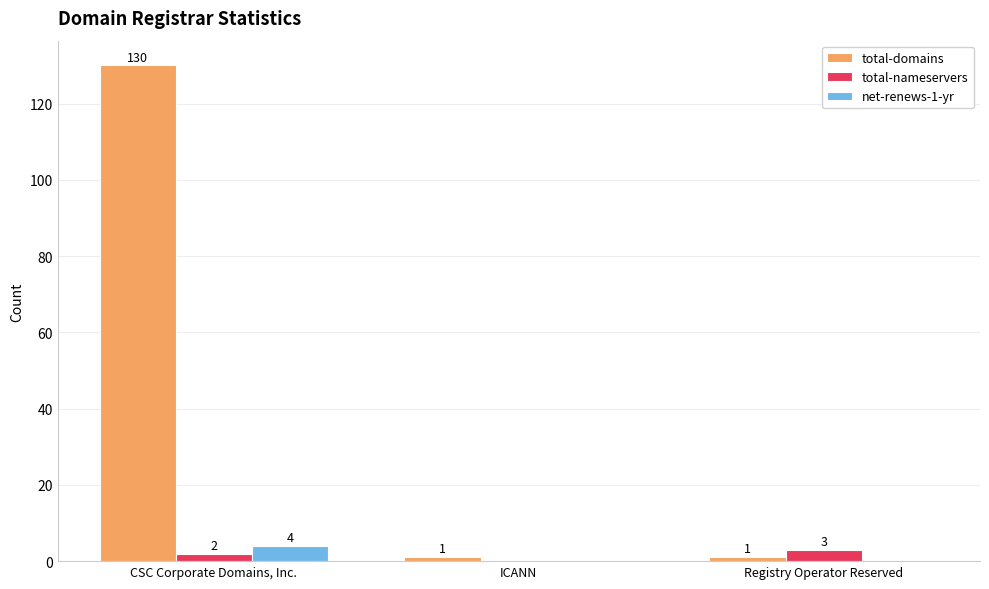

The total-nameservers series shows 2 at CSC Corporate Domains, Inc.. True or false?

True